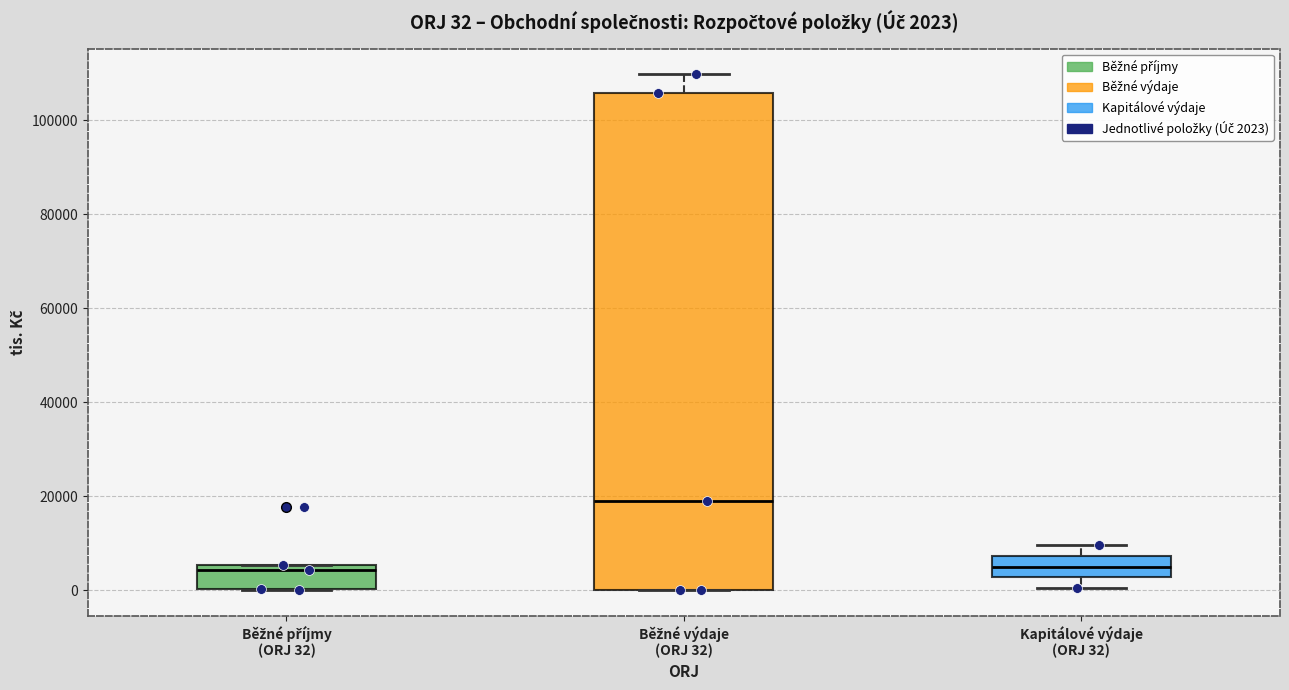

Which box's median line is the highest?

Běžné výdaje (ORJ 32)